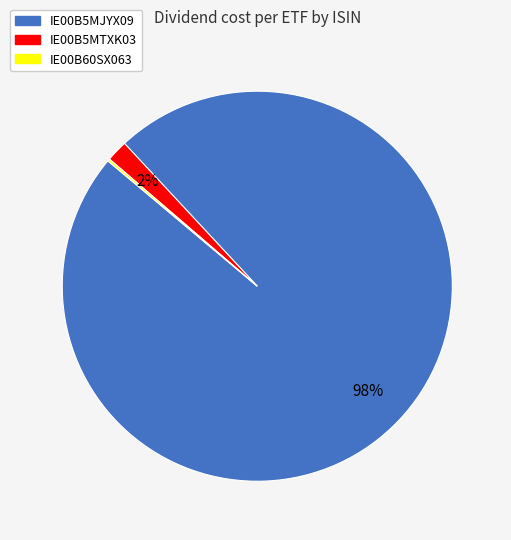

Which category has the biggest portion of the pie?

IE00B5MJYX09